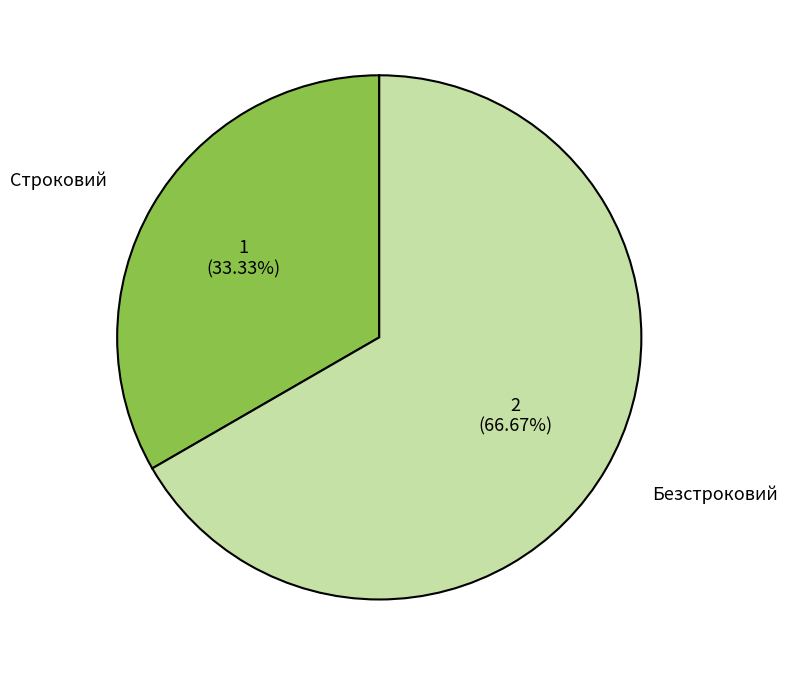

Approximately how many times larger is the value at Строковий compared to Безстроковий?

0.5